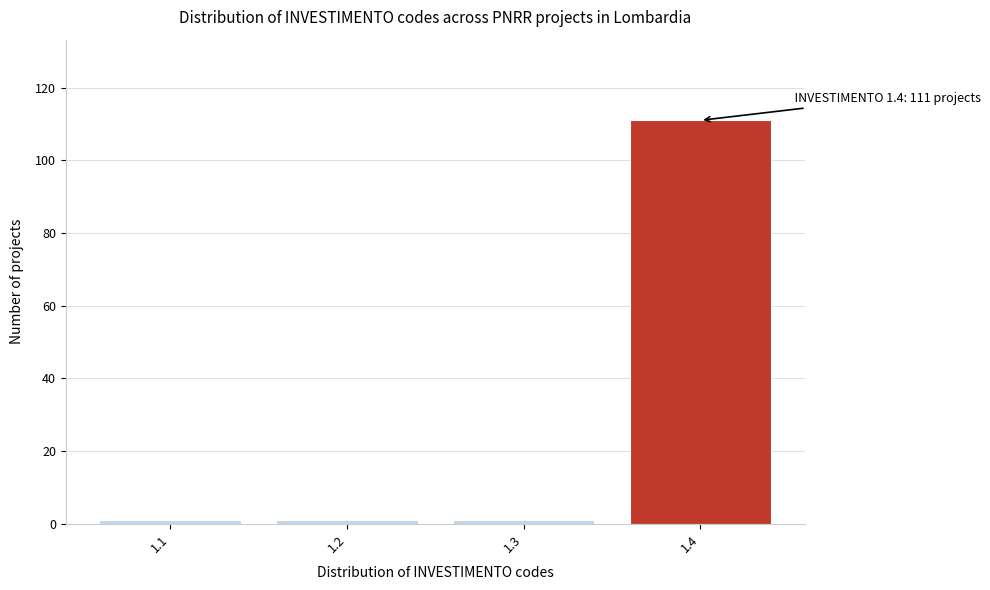

Reading right to left, what are all the values shown in this chart?

1.4=111	1.3=1	1.2=1	1.1=1